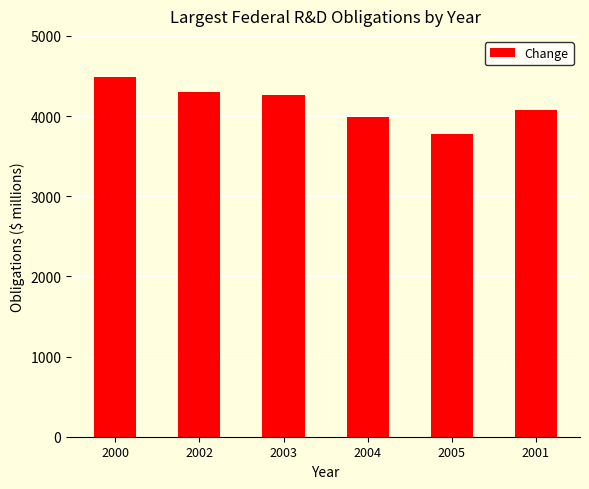

What is the sum of the values at 2005 and 2004?

7765.3